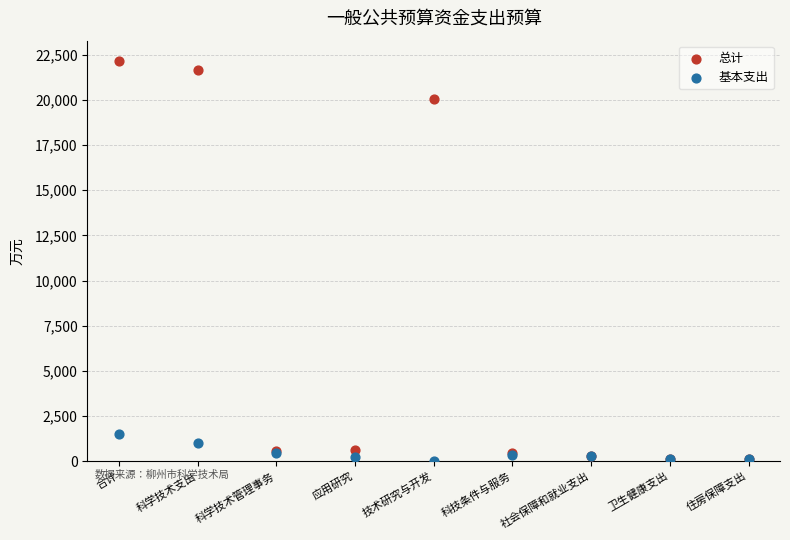

Across all series, what Y value is closest to 11089?

20038.1